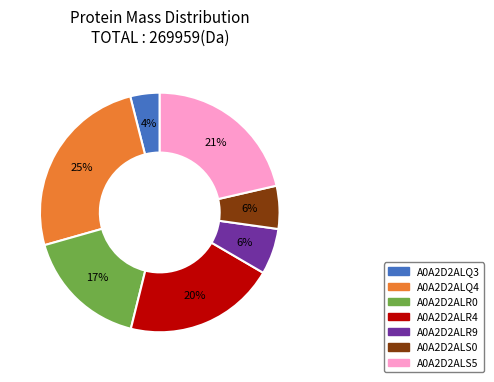

How many slices are in this pie chart?

7